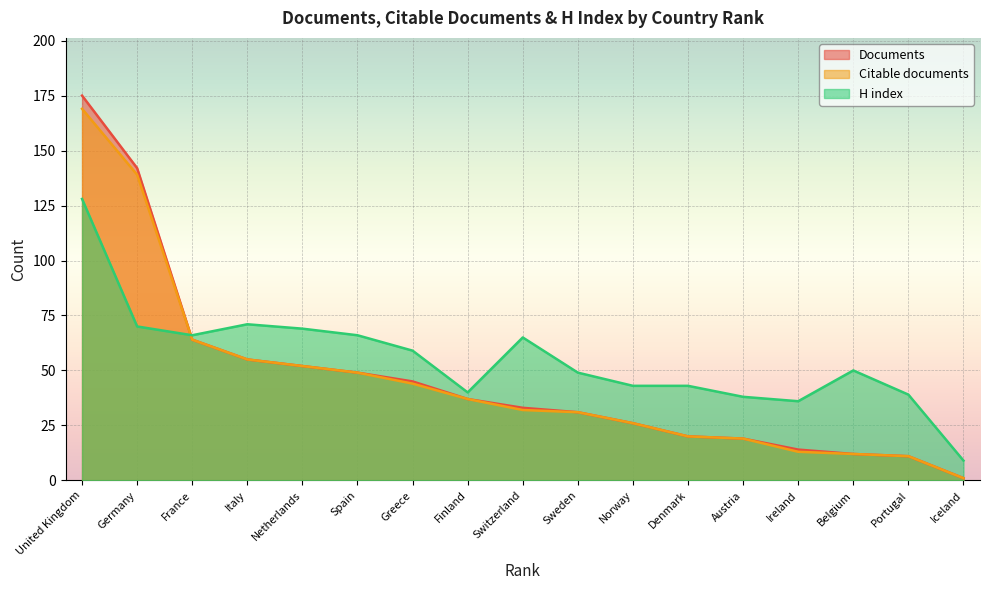

True or false: Documents and Citable documents cross at least once.

False